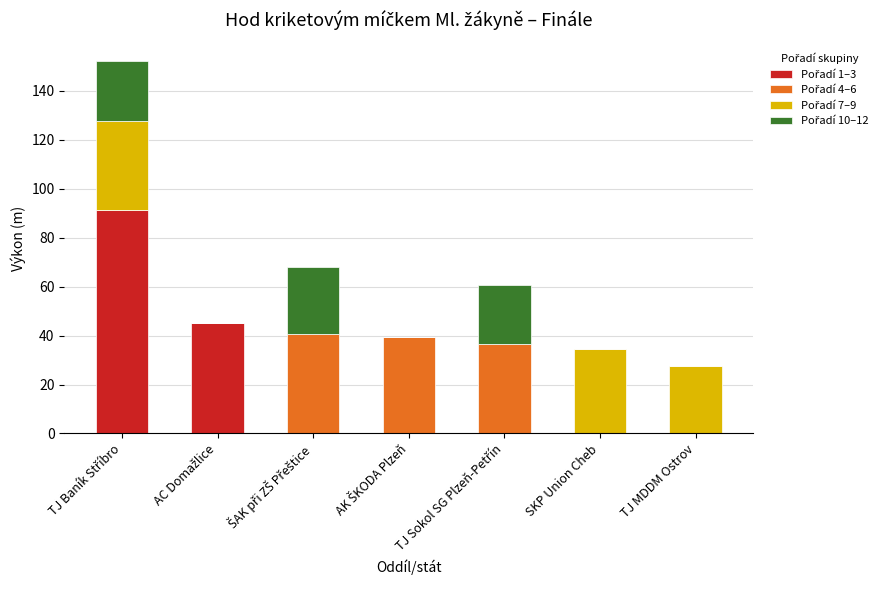

Which series has the widest spread of values?

Pořadí 1–3